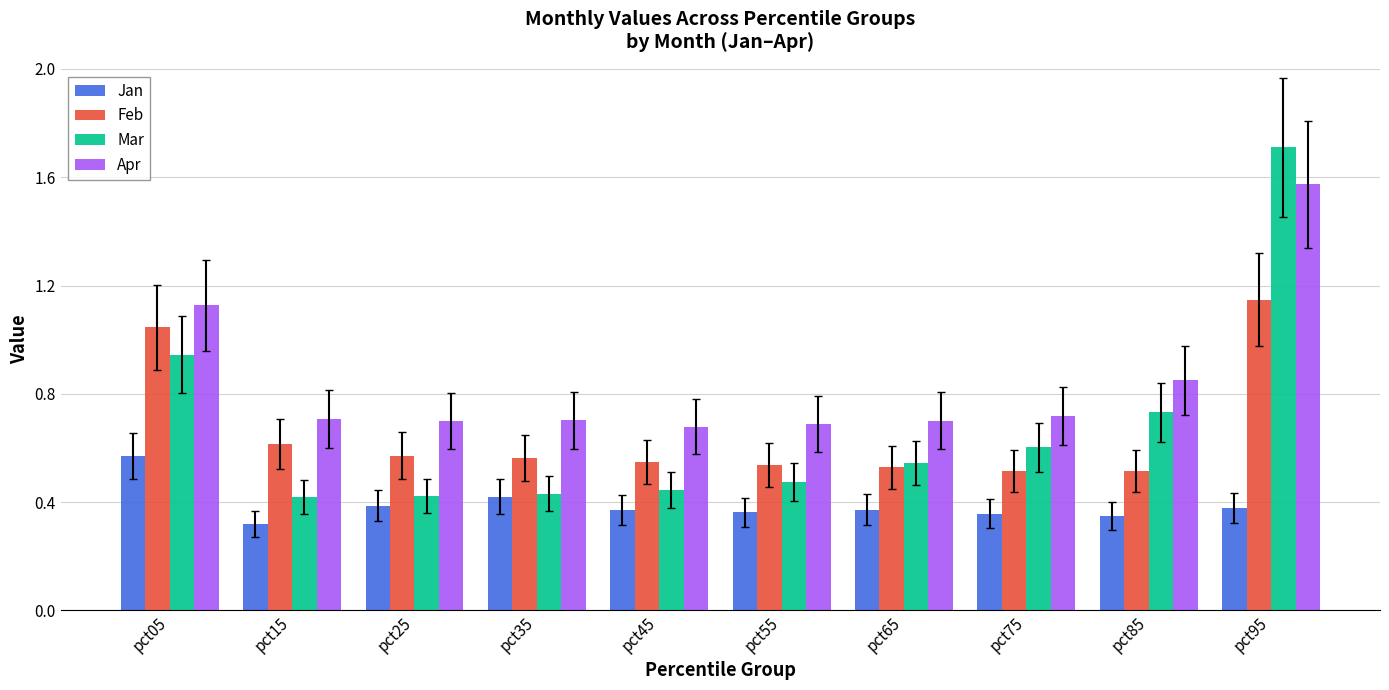

What is the total value across all series at pct05?

3.7